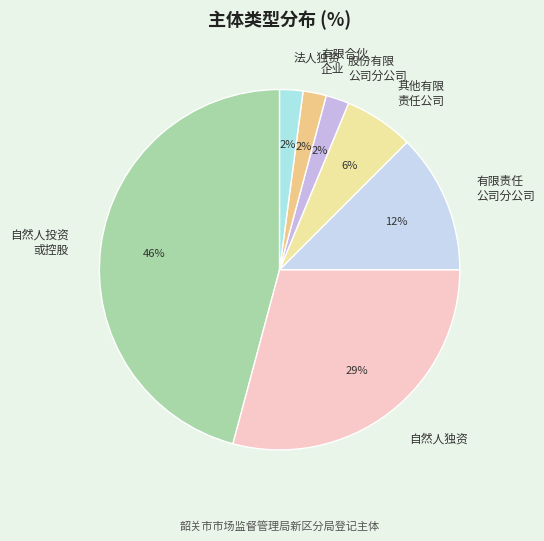

What is the ratio of the value at 其他有限 责任公司 to the value at 法人独资?

3.0